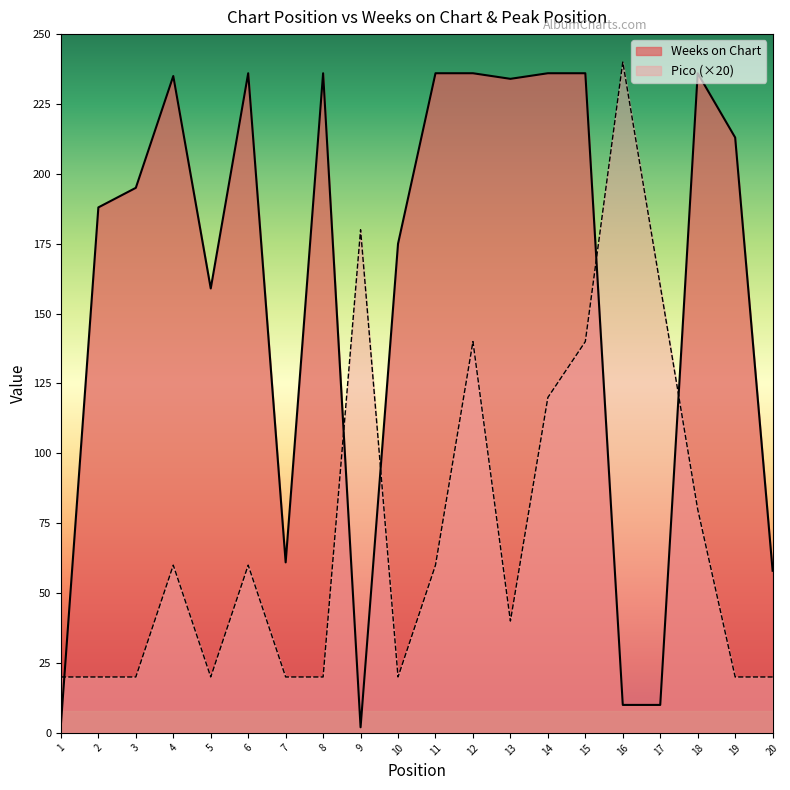

Where is the first local maximum for Pico?

4